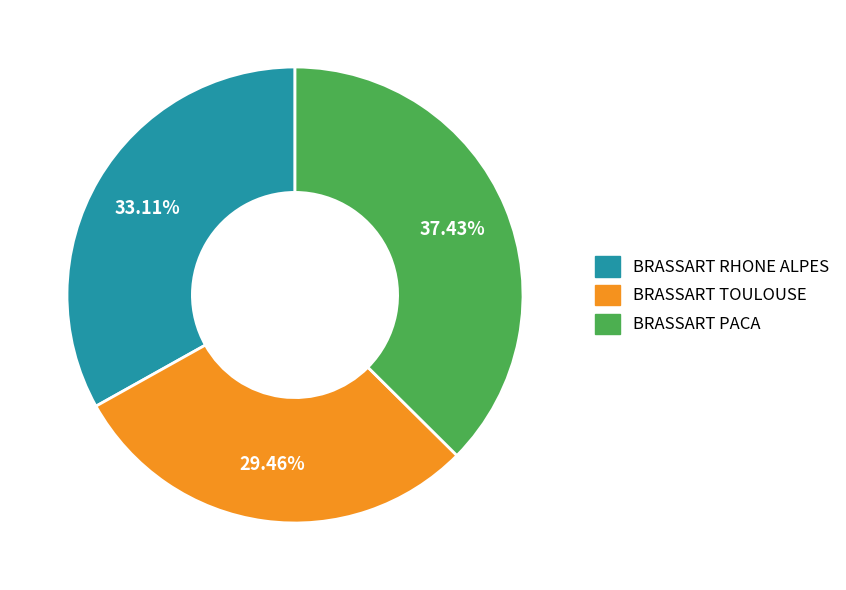

Is there any slice that represents more than half of the pie?

No